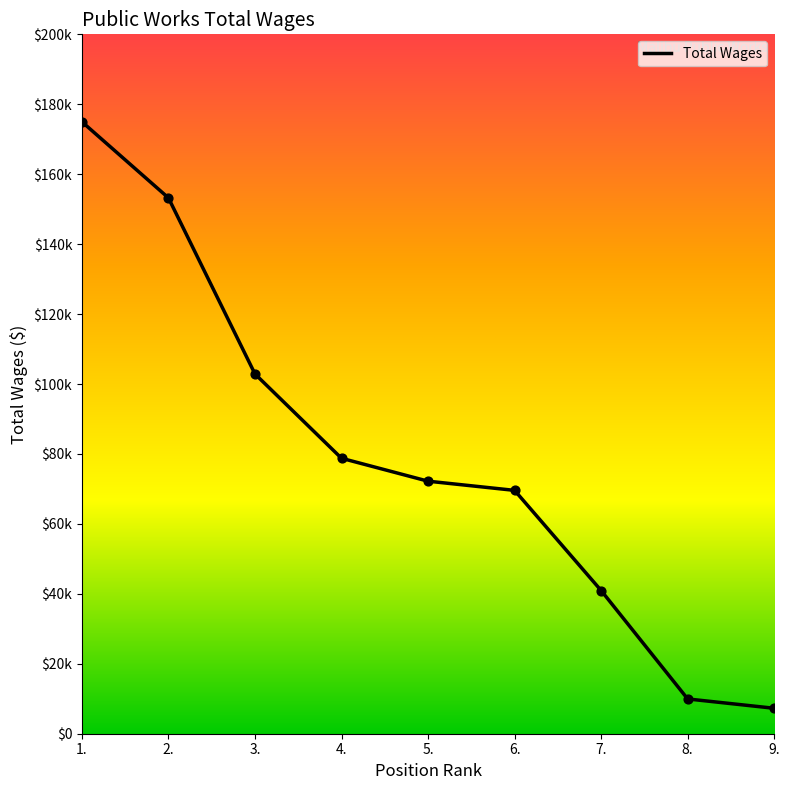

Which has a higher value, 8. or 2.?

2.